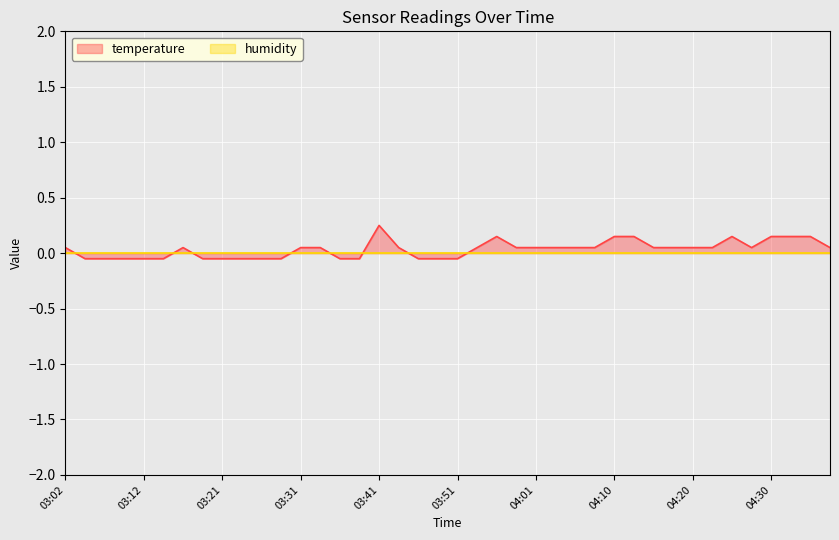

What is the difference between the second highest and second lowest values?

0.2